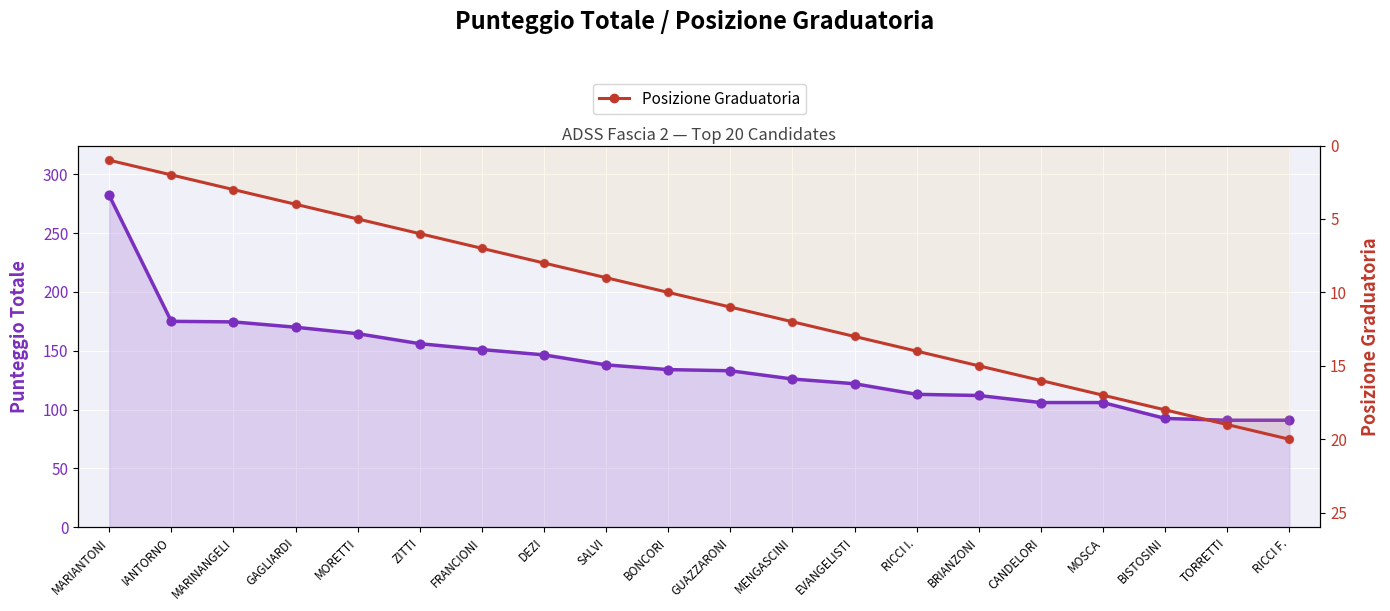

Which series has the largest Y range (max minus min)?

Punteggio Totale